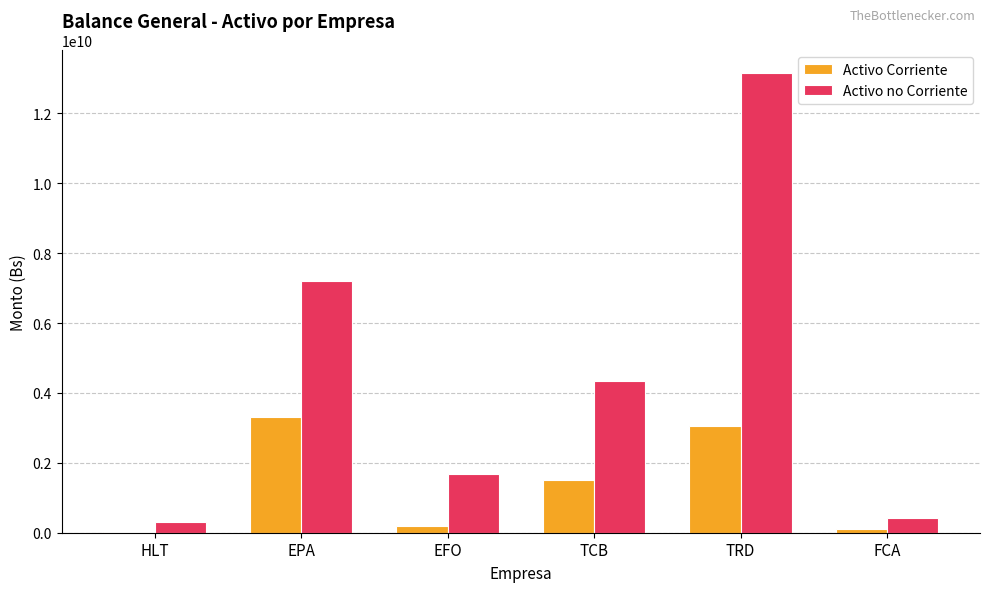

True or false: Activo no Corriente has a value of 2713406599.9 at EFO.

False